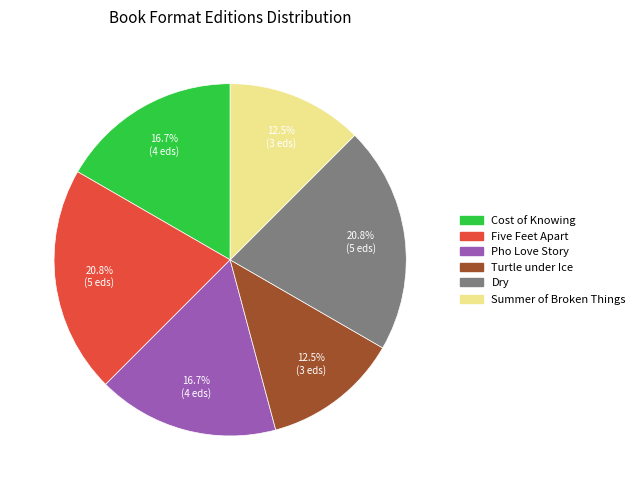

What is the ratio of the value at Cost of Knowing to the value at Turtle under Ice?

1.3